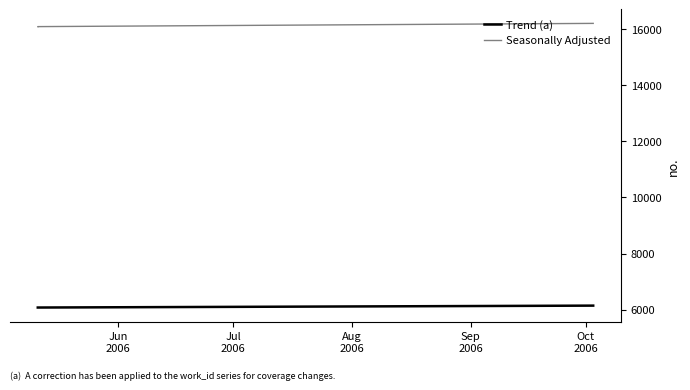

What is the spread (max minus min) of values at Jun
2006?

10008